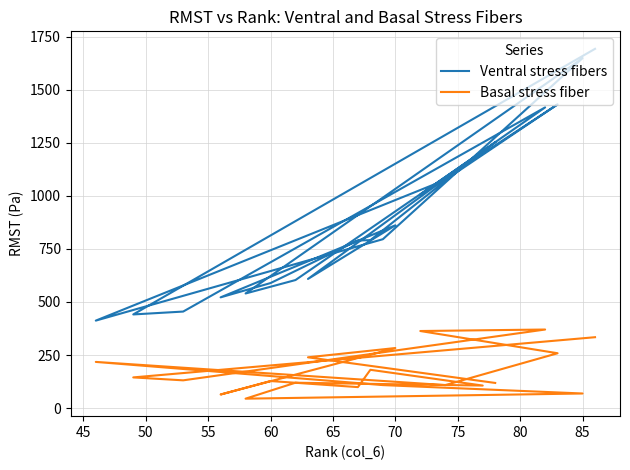

True or false: Basal stress fiber and Ventral stress fibers intersect in this chart.

False